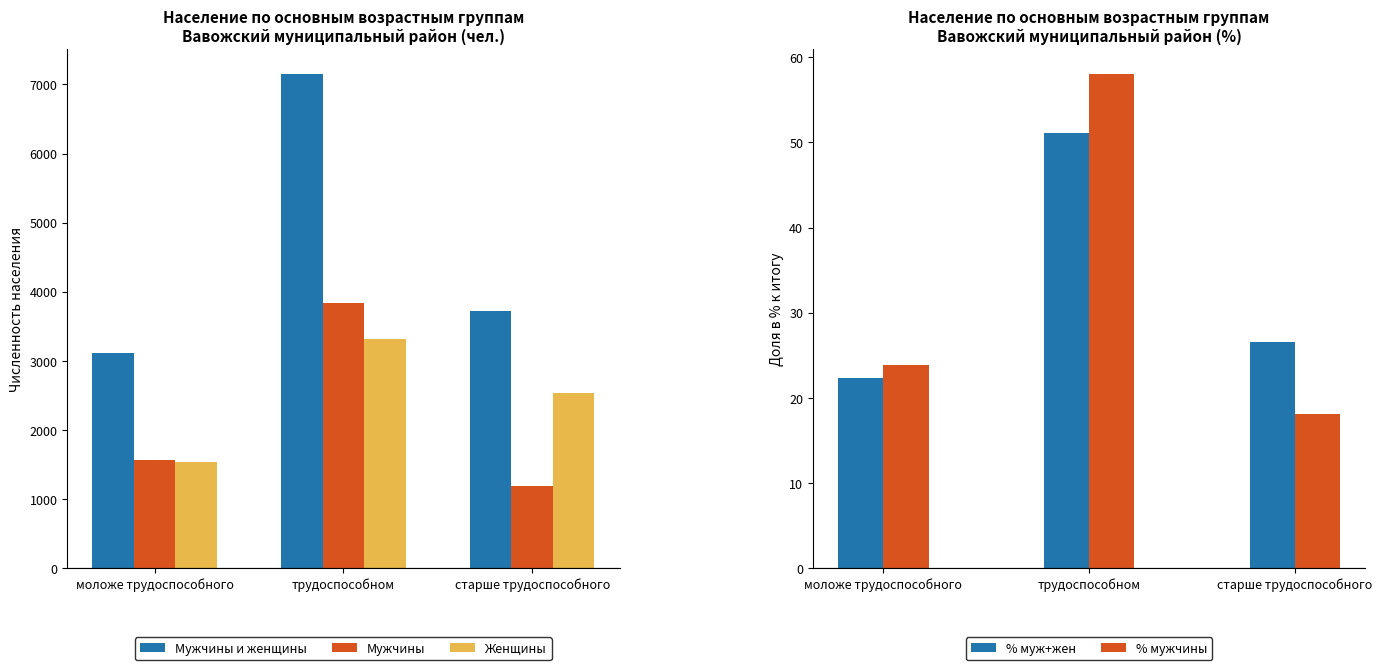

At how many categories does at least one series exceed 5078?

1